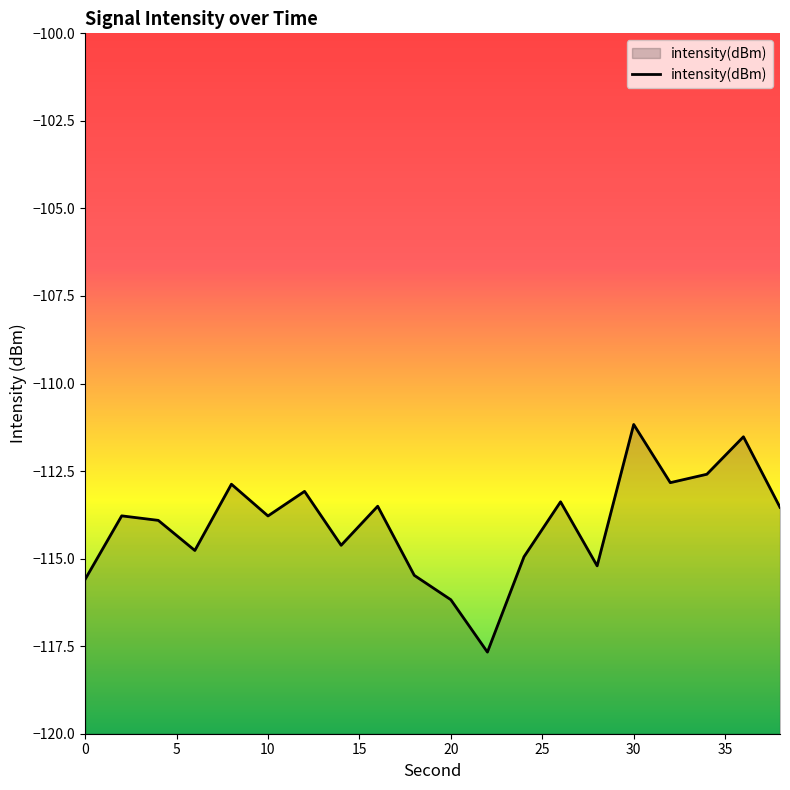

How many interior local peaks (higher than both neighbors) does the data have?

7